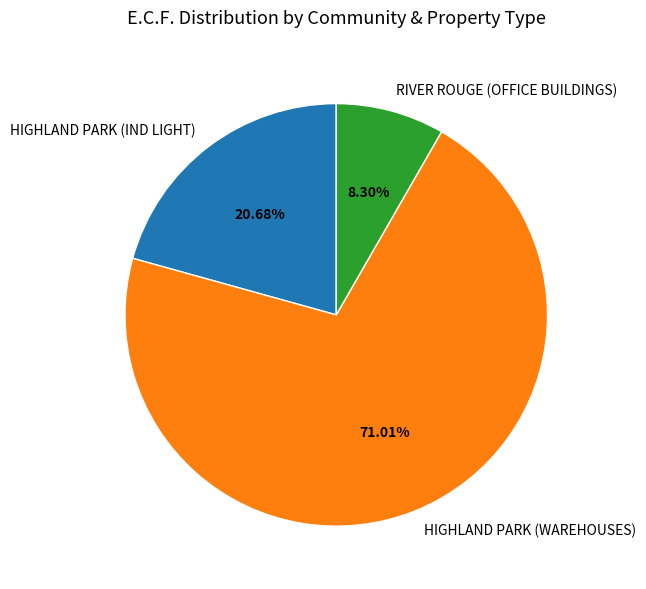

Combined, do RIVER ROUGE (OFFICE BUILDINGS) and HIGHLAND PARK (IND LIGHT) account for over 50%?

No